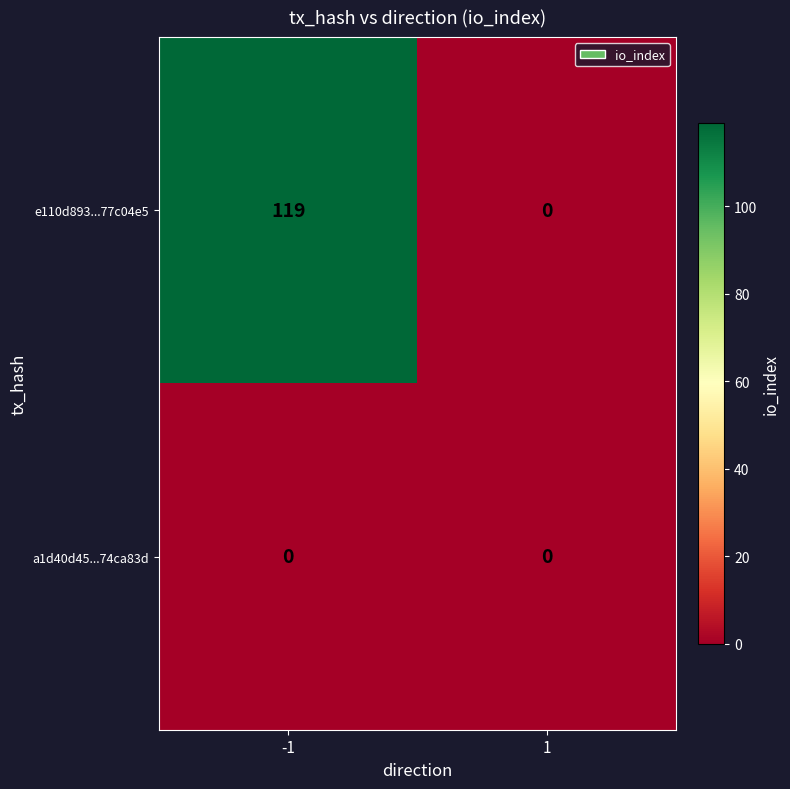

Which series has the largest range (max minus min)?

e110d893...77c04e5